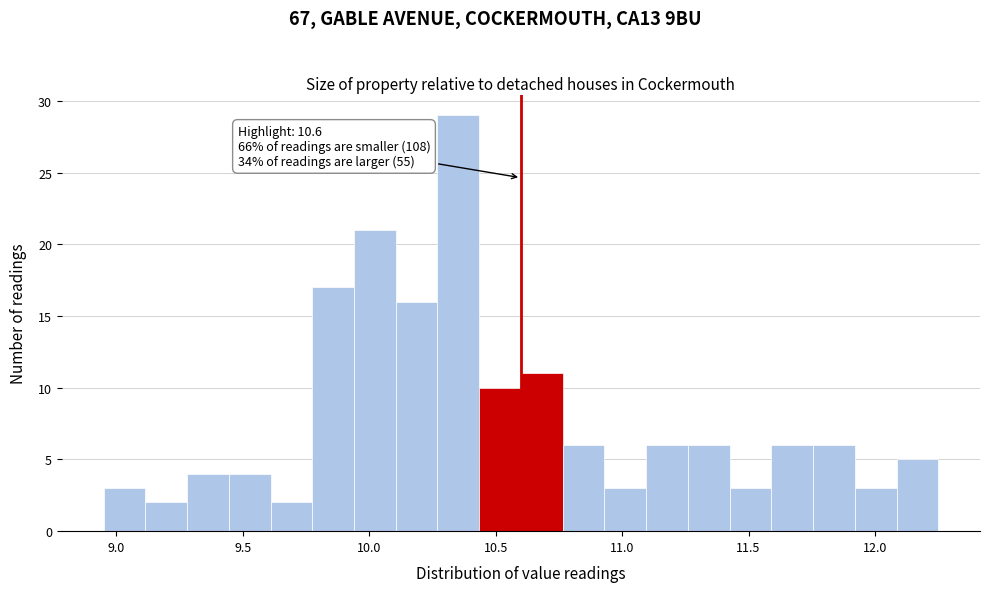

Read against the x-axis, roughly where is the centre of the tallest bar?

10.35